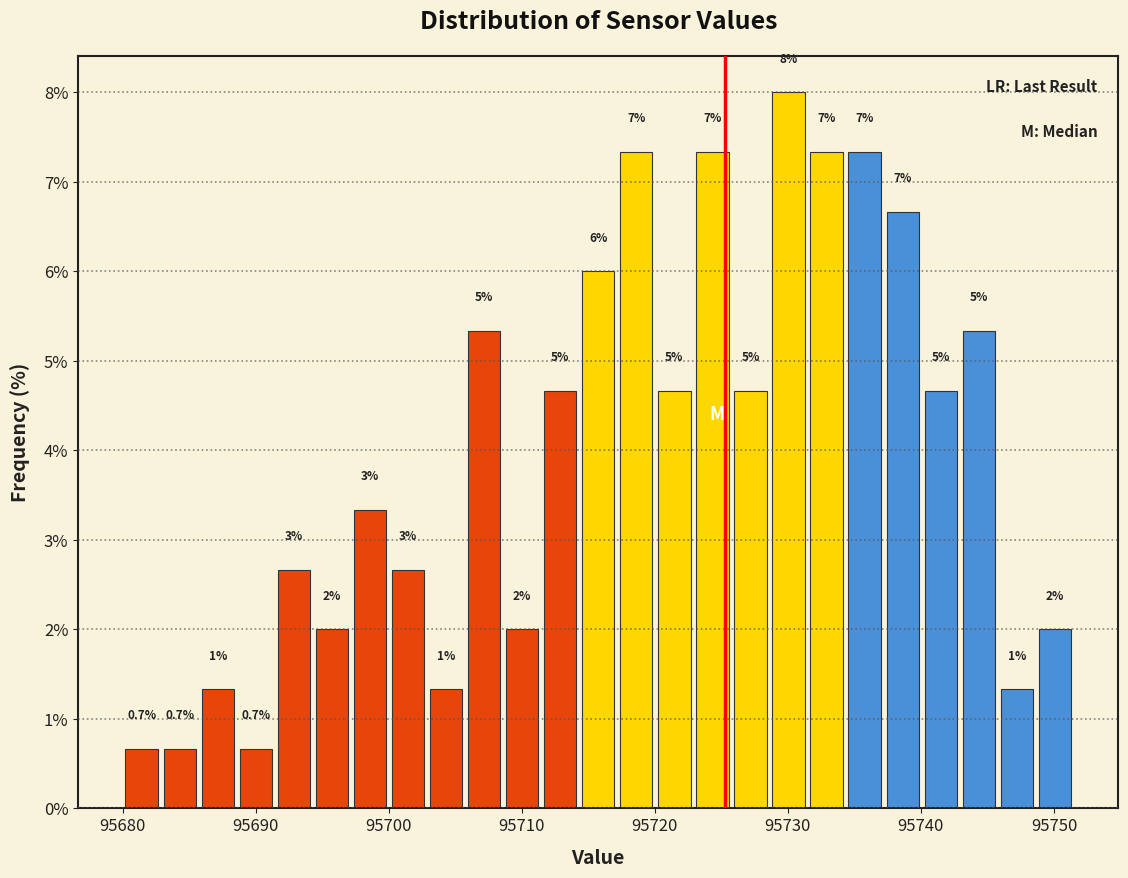

Read against the x-axis, roughly where is the centre of the tallest bar?

95730